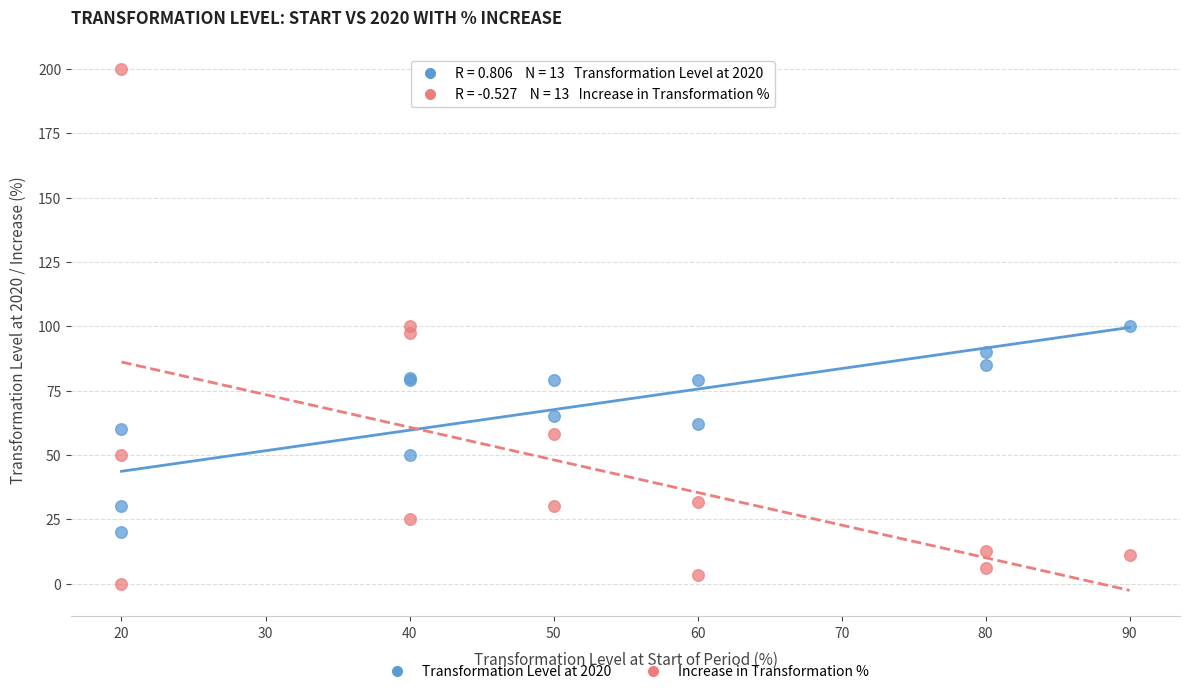

What are all the series names shown in the legend?

Transformation Level at 2020, Increase in Transformation %